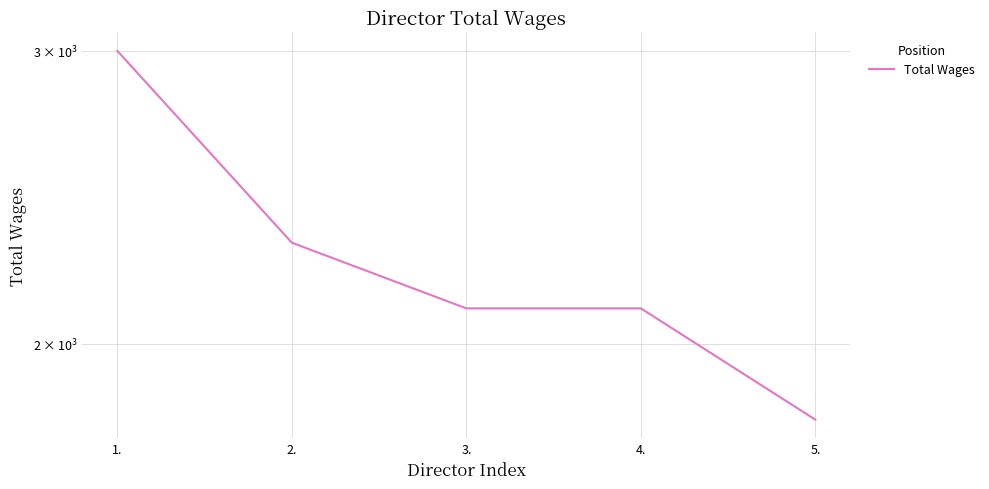

What is the value of the 5th point from the left?

1800